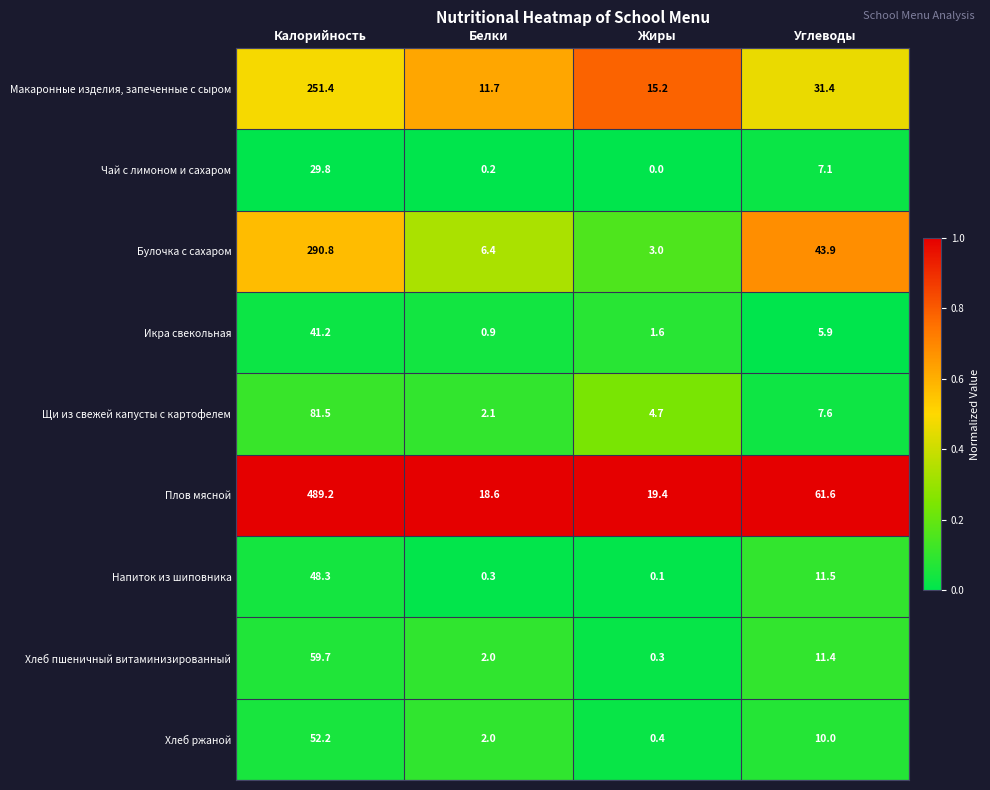

Which series has the largest total across all categories?

Плов мясной